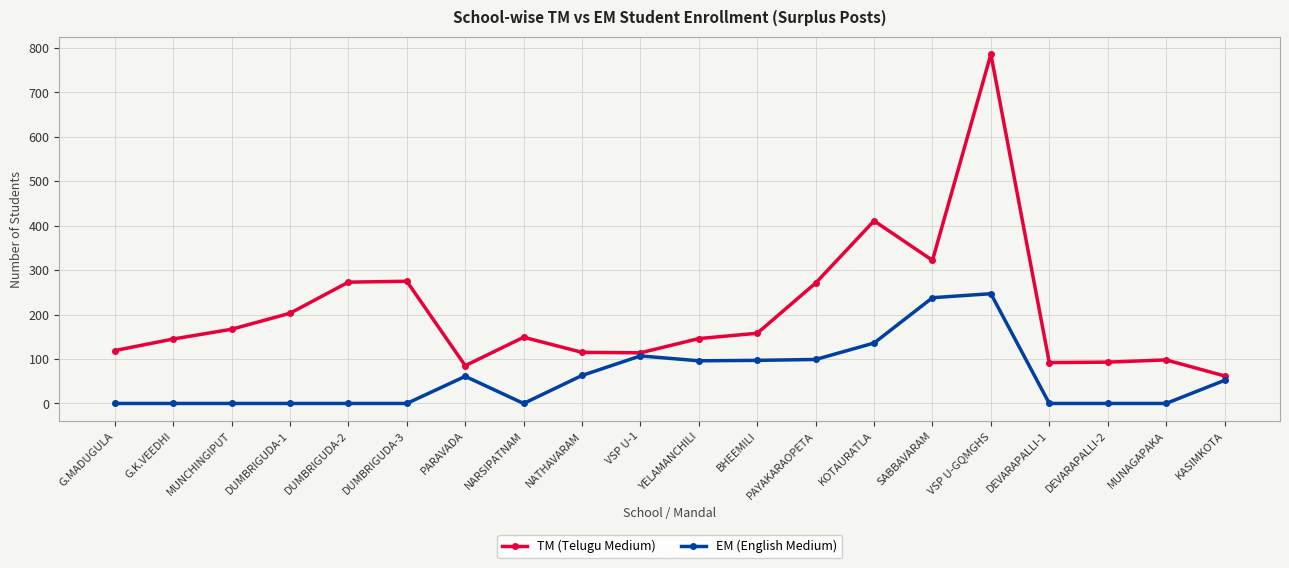

True or false: TM (Telugu Medium) and EM (English Medium) intersect in this chart.

False